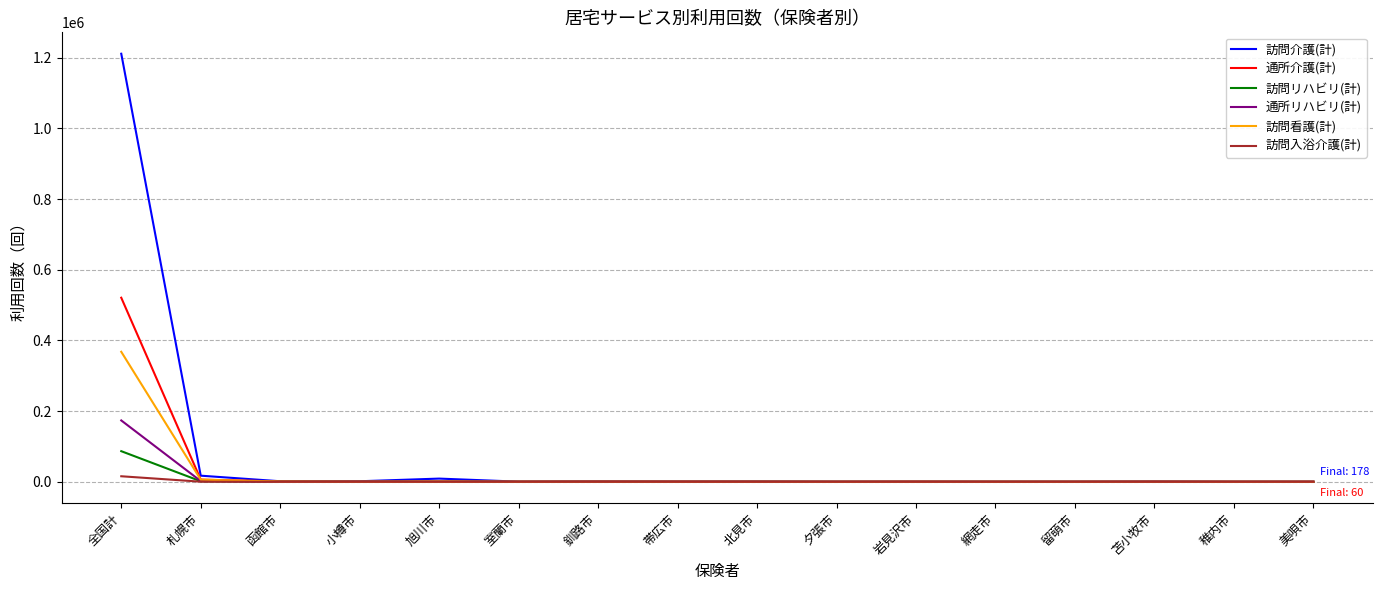

The value of 訪問看護(計) at 全国計 is 367798. True or false?

True